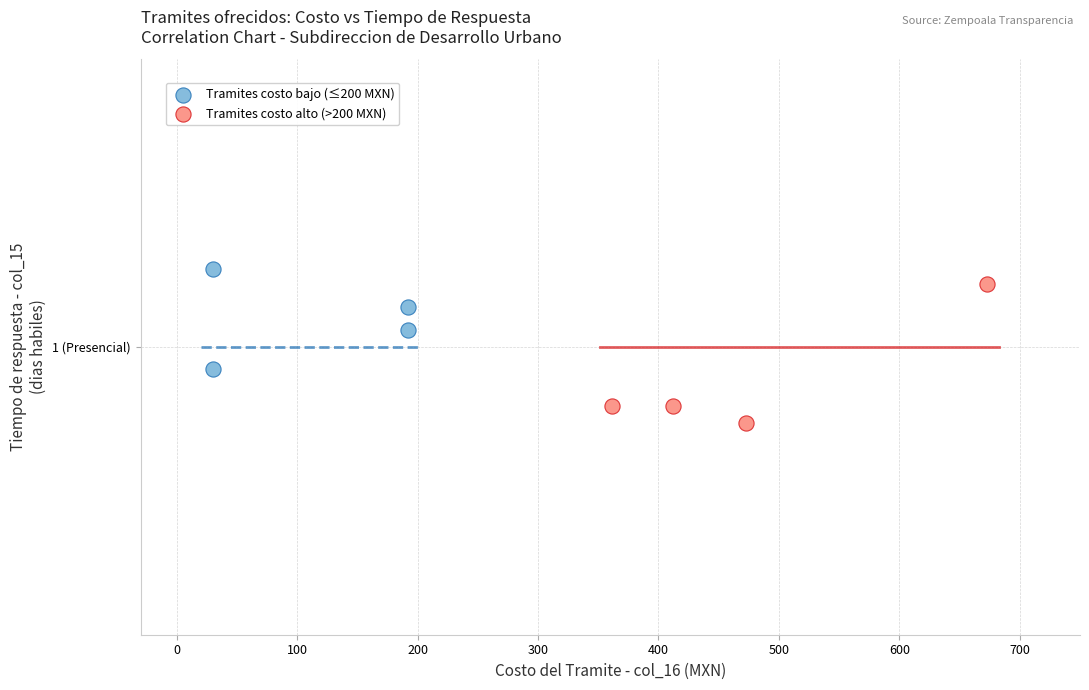

Which series reaches the minimum Y coordinate?

Tramites costo alto (>200 MXN)